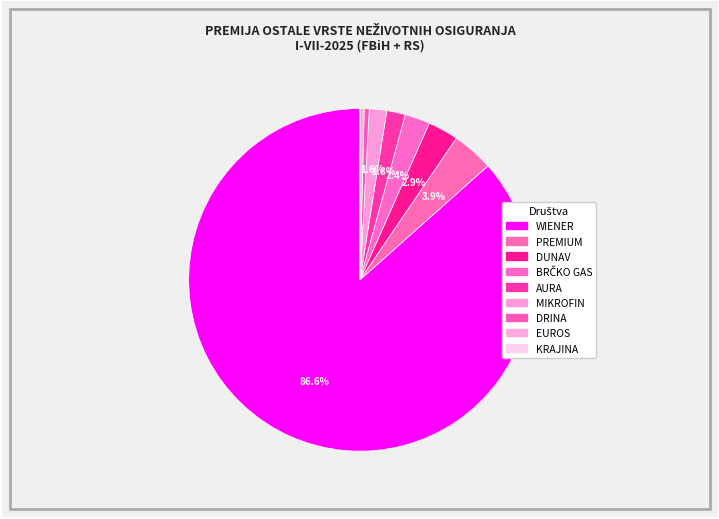

How many slices are in this pie chart?

9